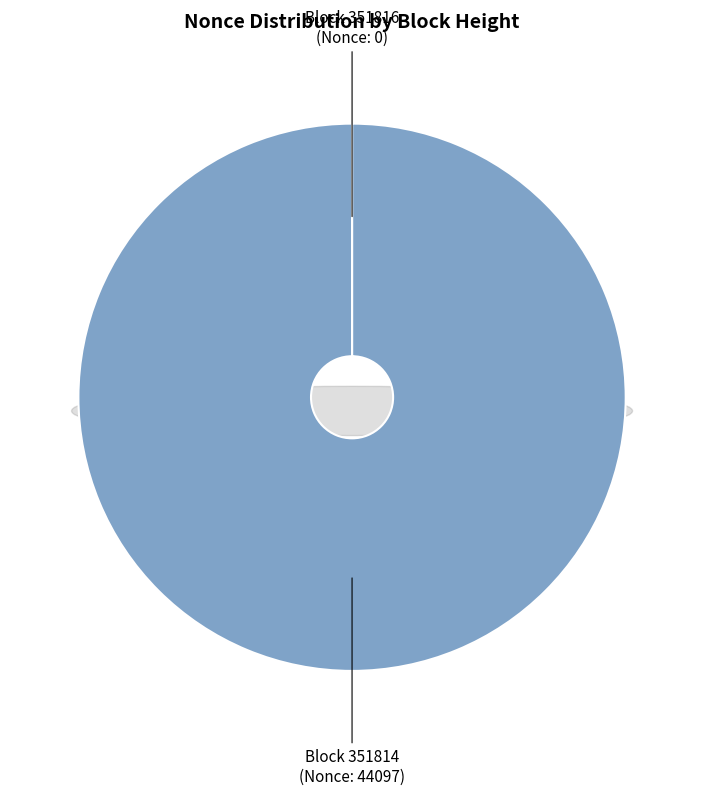

The 351814 slice represents 99% of the pie. True or false?

False